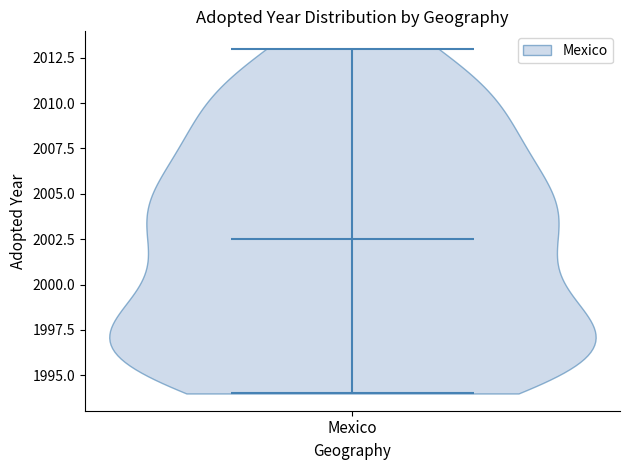

Read this violin plot against the y-axis: where its median line is, and the lowest and highest points the violin reaches. The values are not printed on the chart, so give them approximately, as read against the axis.

median line 2002.5, lowest point 1994.0, highest point 2013.0